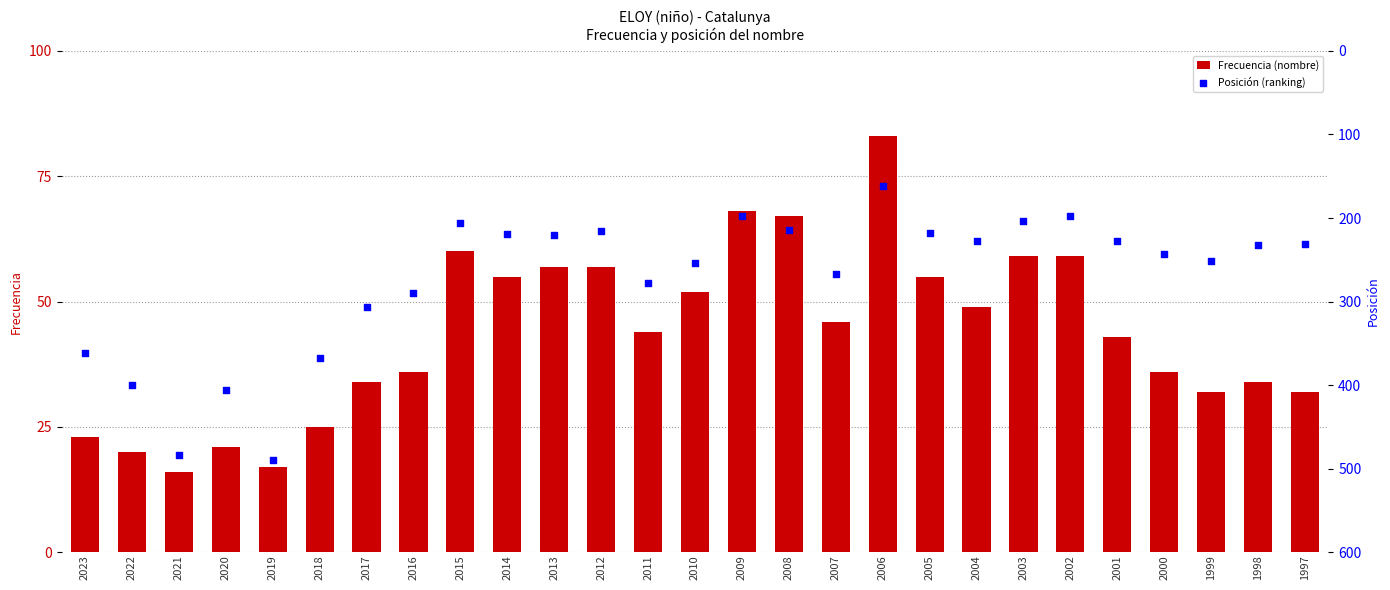

Which series has the largest total across all categories?

Posición (ranking)